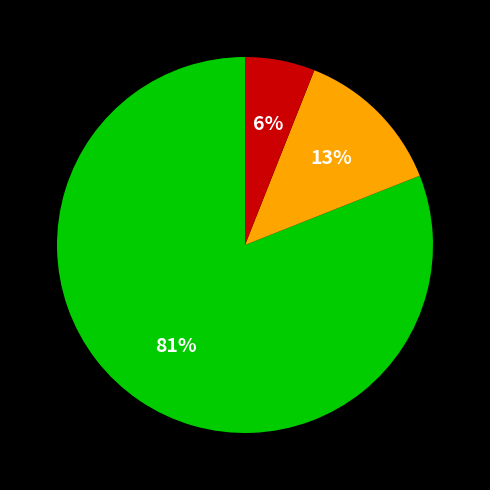

Is there a majority slice in this chart?

Yes